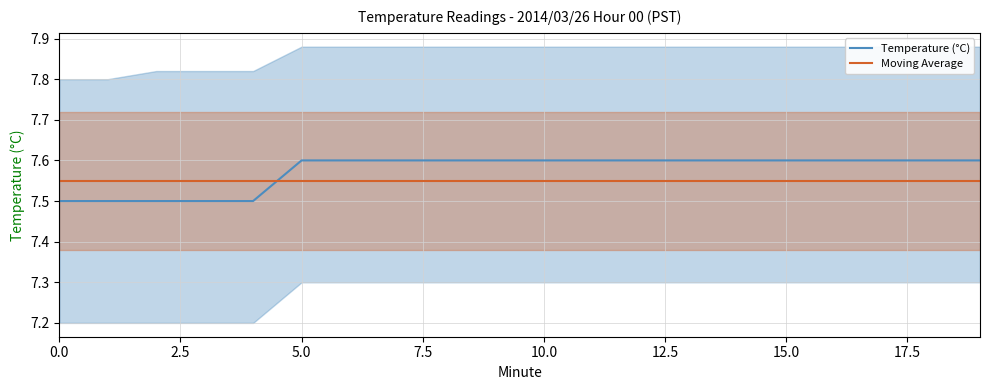

Does the chart have visible grid lines?

Yes